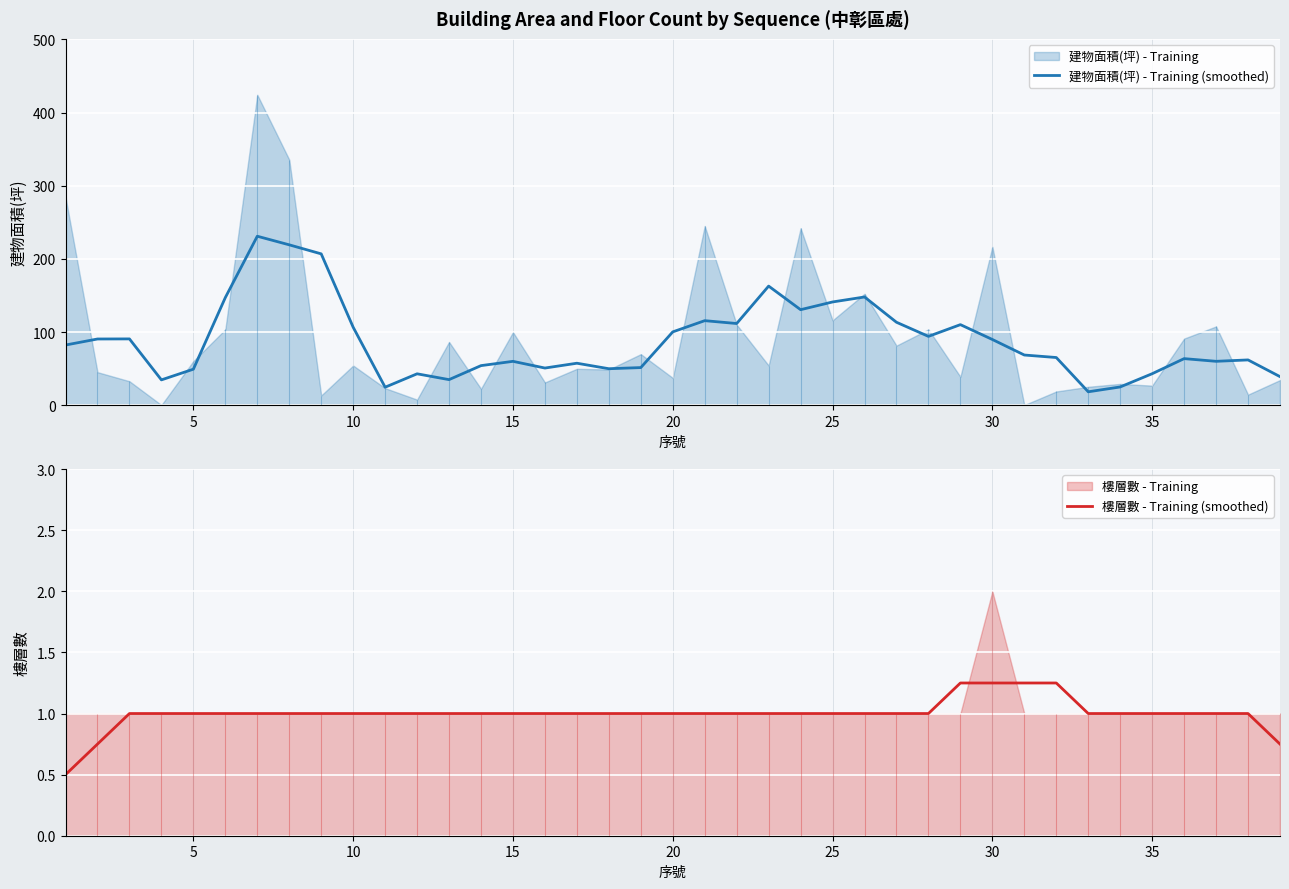

What is the minimum value for 建物面積(坪) - Training (smoothed)?

18.6